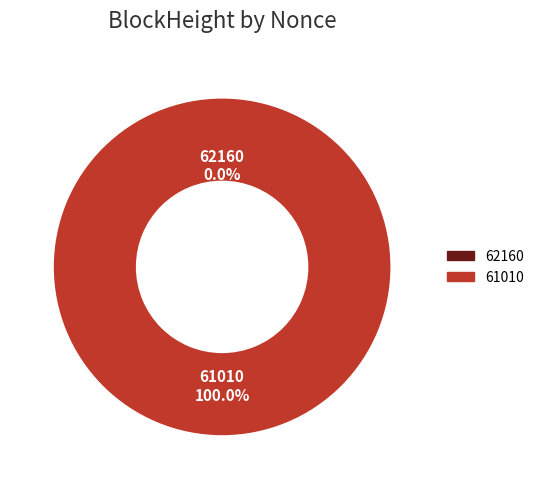

What percentage is the 61010 slice, to the nearest percent?

100%